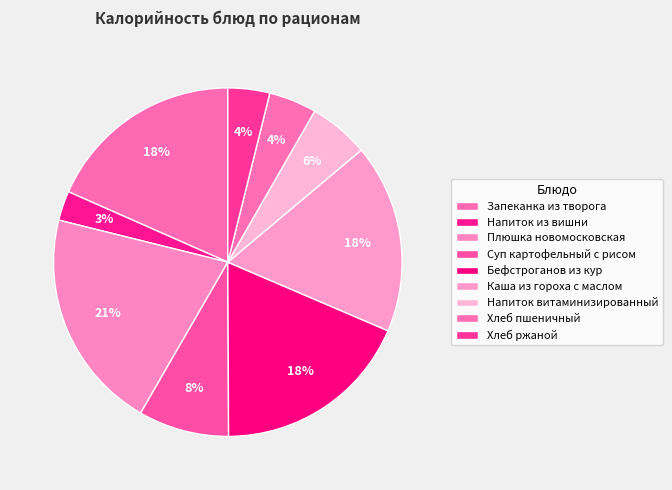

How many slices are in this pie chart?

9